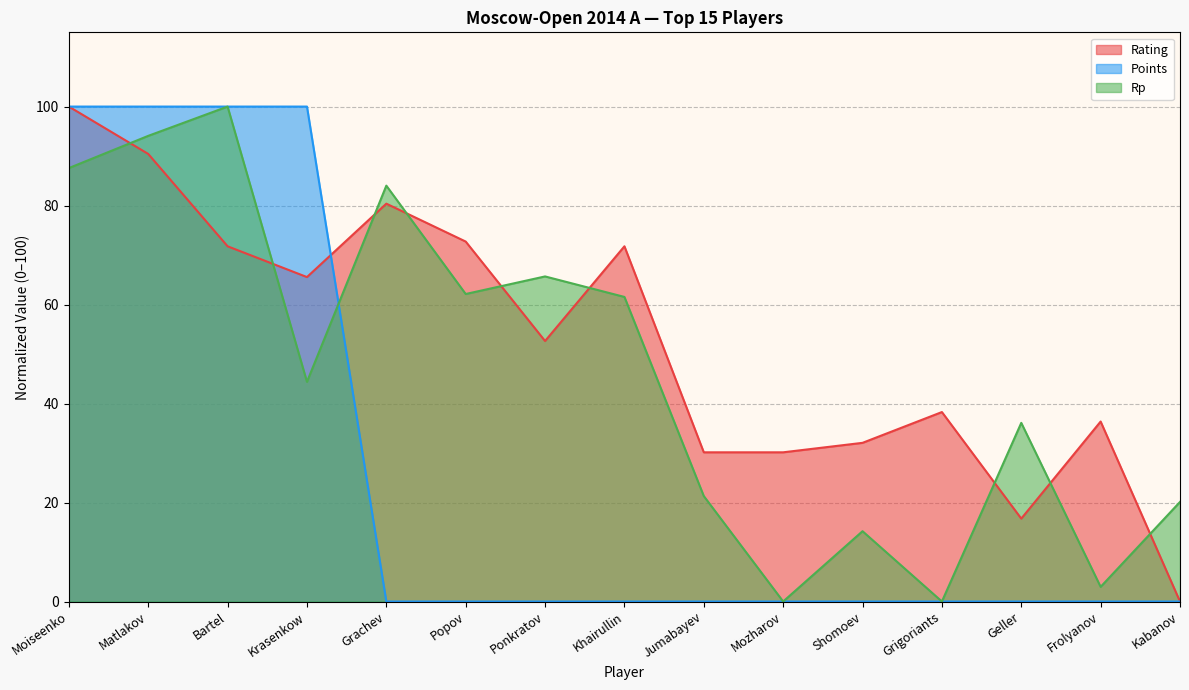

What is the label of the 3rd point from the right?

Geller